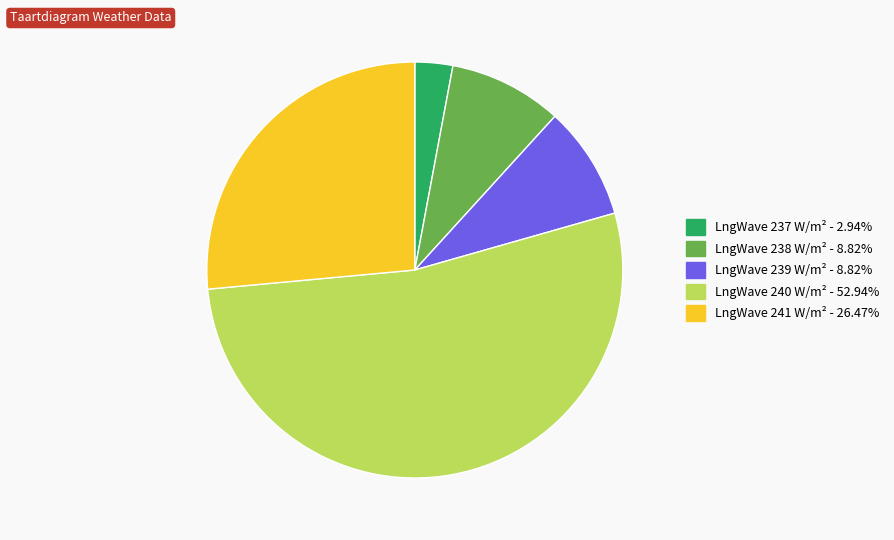

Is there a majority slice in this chart?

Yes